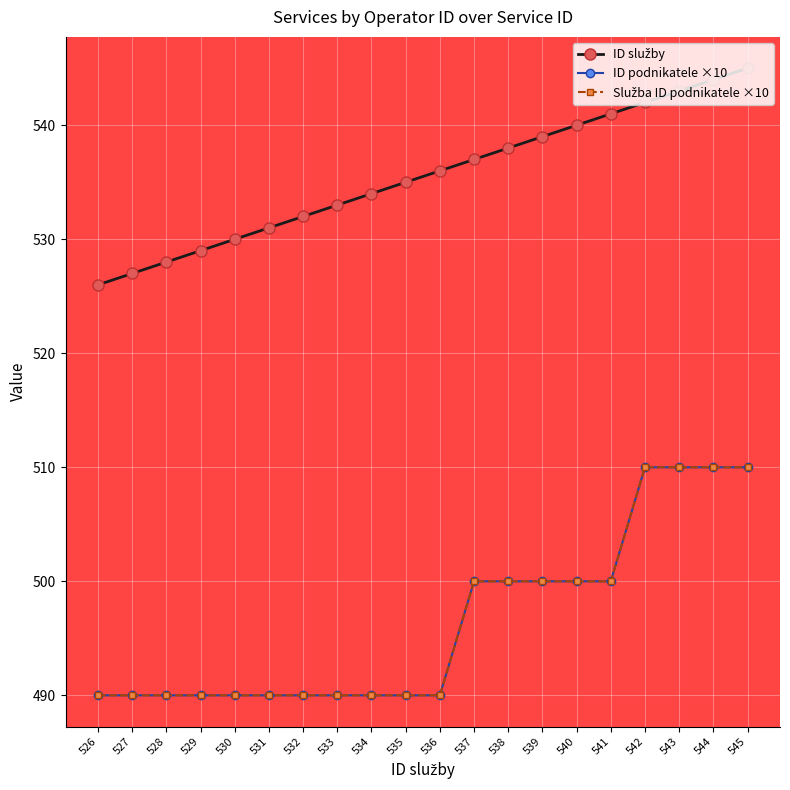

Does the chart have visible grid lines?

Yes